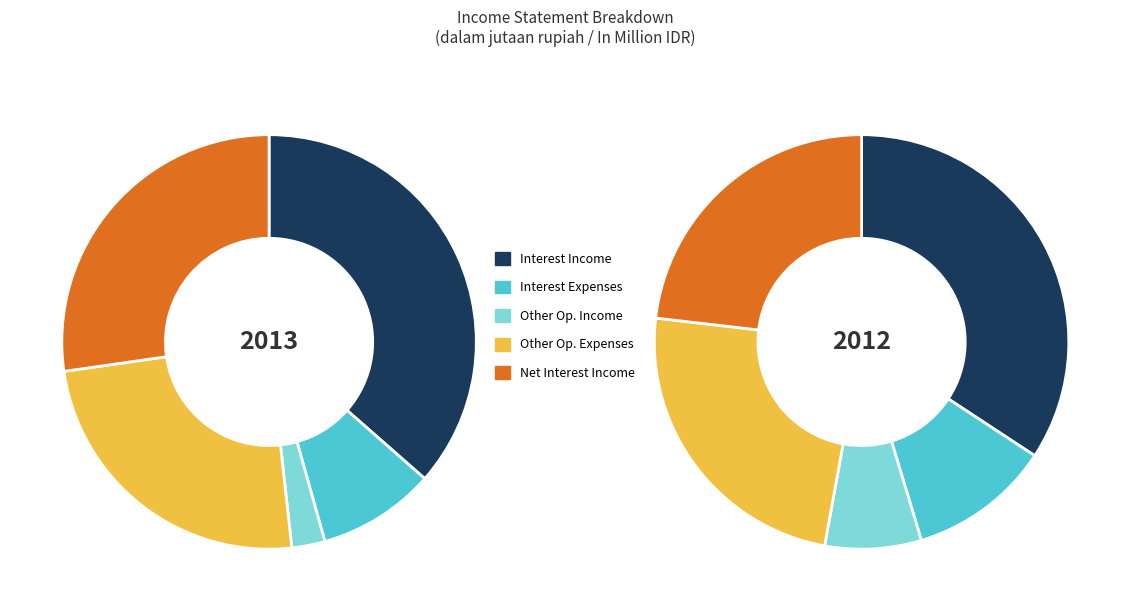

Does Pendapatan Bunga bersih account for over 50% of the chart?

No